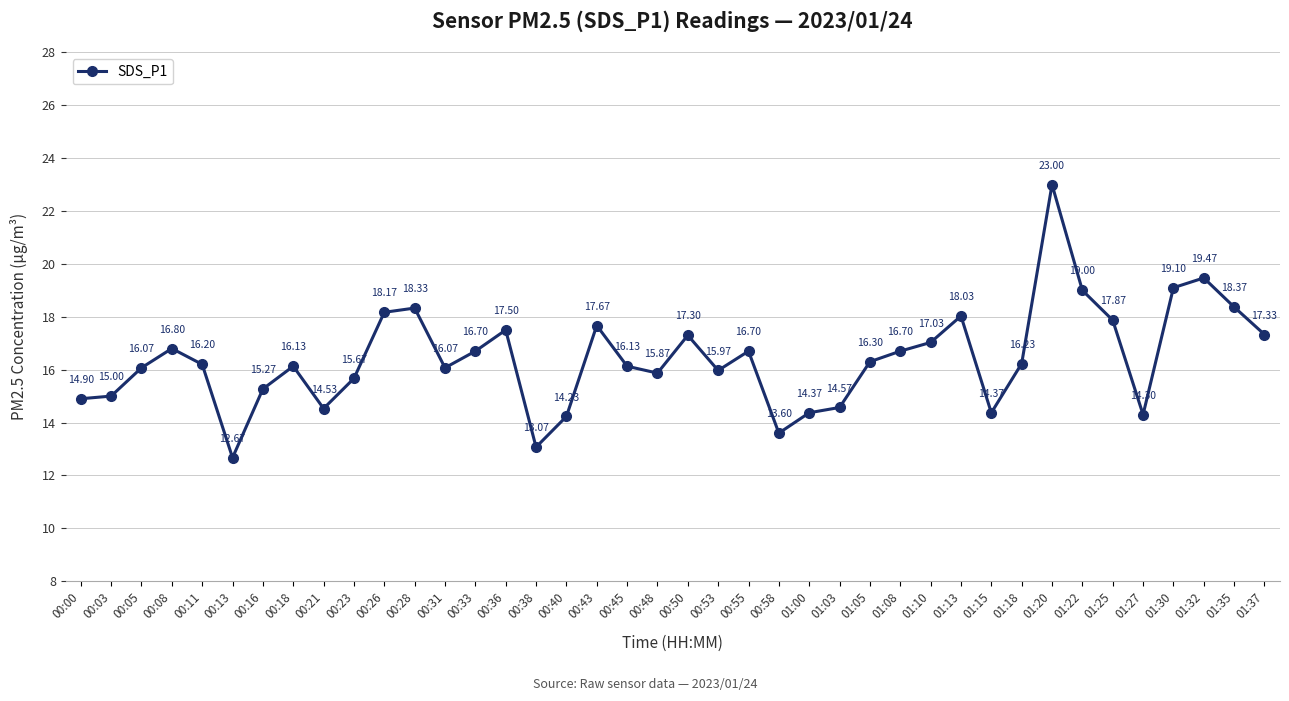

What is the change in value from 00:58 to 01:20?

+9.4